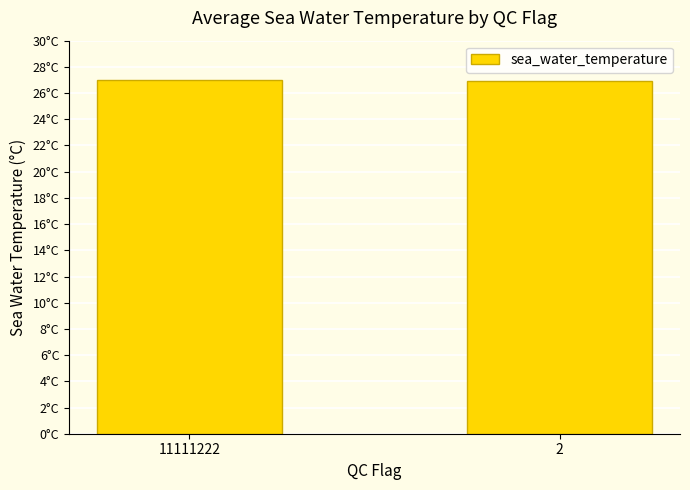

Does the chart contain any negative values?

No